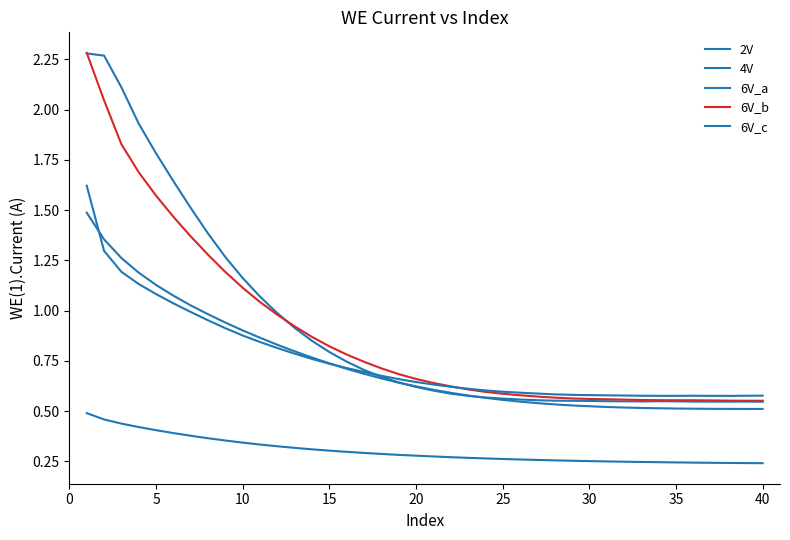

Does the chart display data point markers on the line(s)?

No